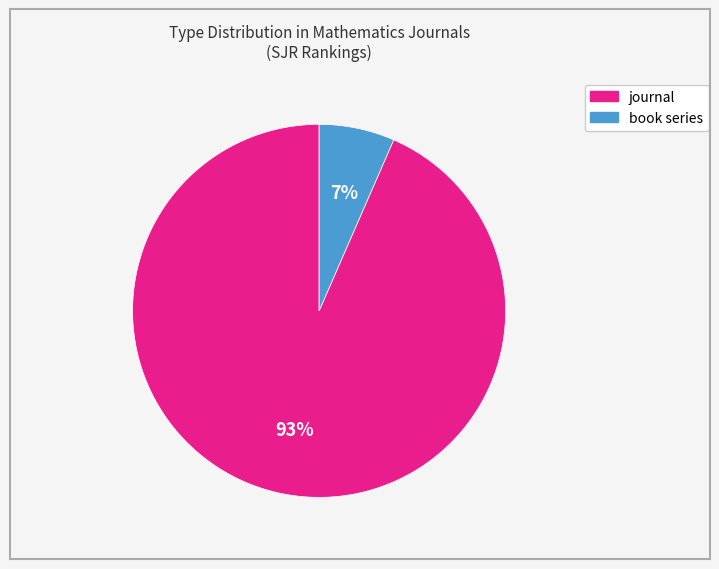

Is book series the majority of the pie?

No